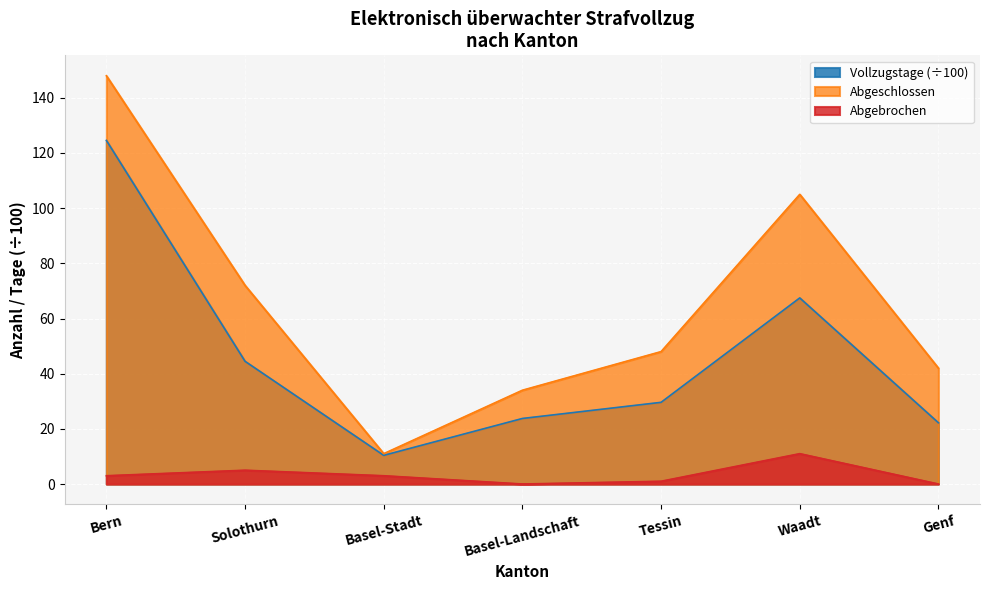

Reading left to right, extract all data points from this chart.

Abgeschlossen: Bern=148.0	Solothurn=72.0	Basel-Stadt=11.0	Basel-Landschaft=34.0	Tessin=48.0	Waadt=105.0	Genf=42.0
Abgebrochen: Bern=3.0	Solothurn=5.0	Basel-Stadt=3.0	Basel-Landschaft=0.0	Tessin=1.0	Waadt=11.0	Genf=0.0
Vollzugstage: Bern=124.6	Solothurn=44.5	Basel-Stadt=10.4	Basel-Landschaft=23.8	Tessin=29.6	Waadt=67.5	Genf=22.2